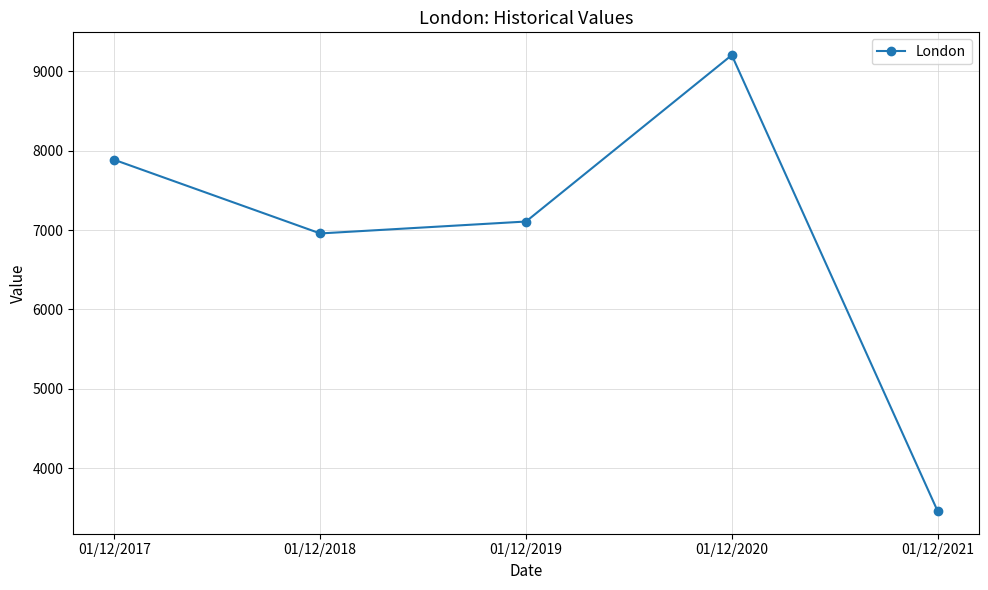

Reading left to right, transcribe all the data shown in this chart.

01/12/2017=7883	01/12/2018=6957	01/12/2019=7107	01/12/2020=9201	01/12/2021=3465